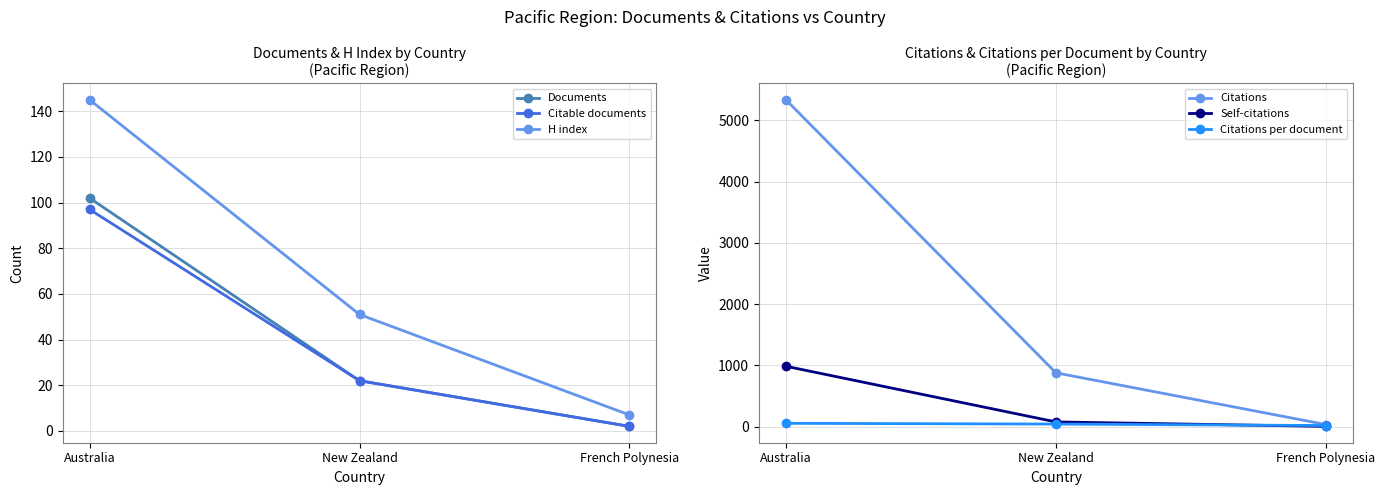

The value of Citations at Australia is 5336.0. True or false?

True